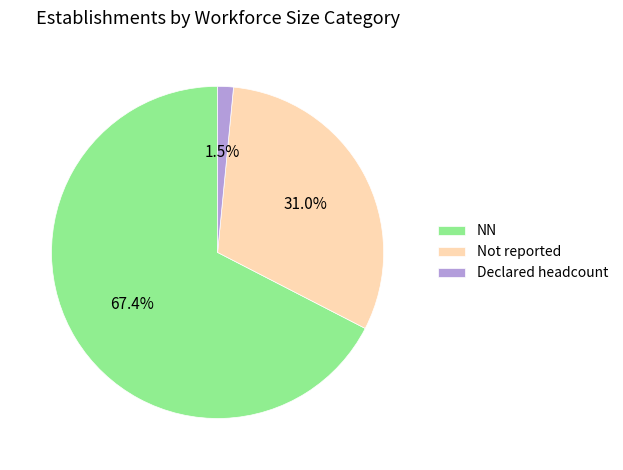

To the nearest percent, what is the average slice percentage?

33%